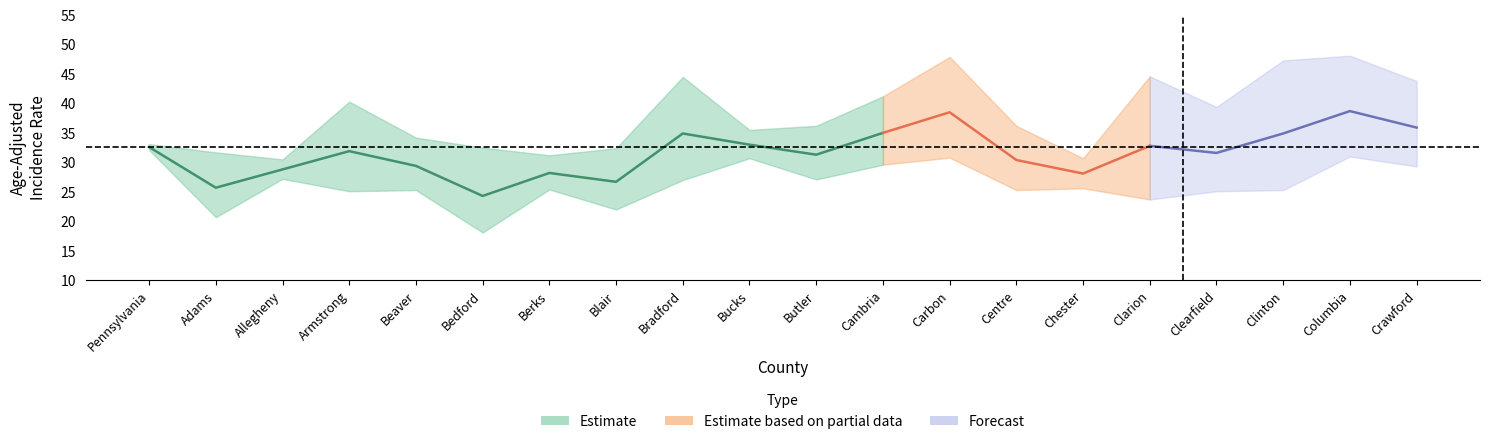

What is the sum of all Lower 95% CI values?

526.4